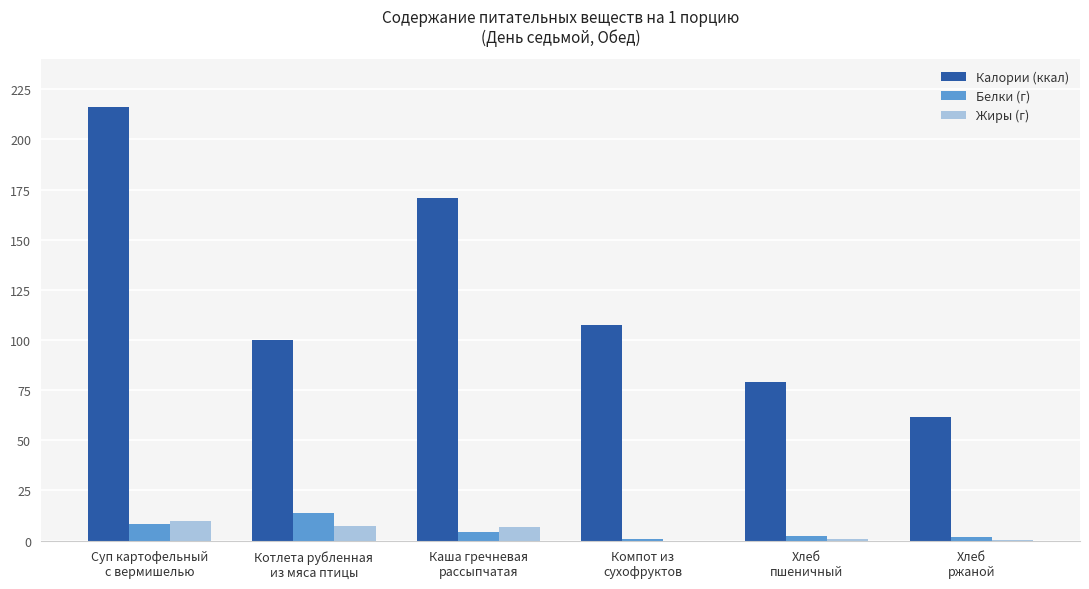

What is the maximum value for Жиры (г)?

9.6